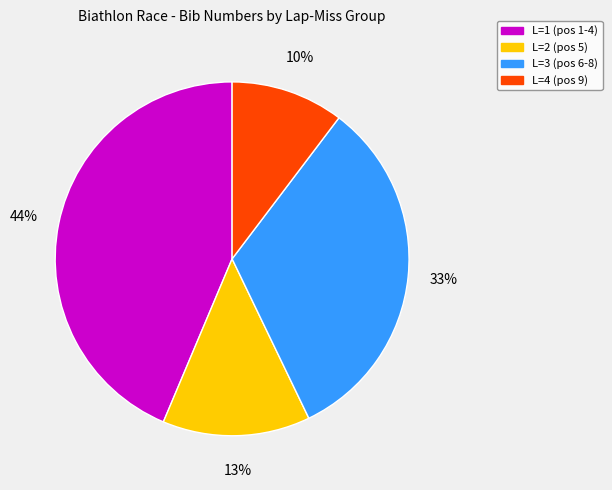

Approximately how many times larger is the value at L=2 (pos 5) compared to L=3 (pos 6-8)?

0.4